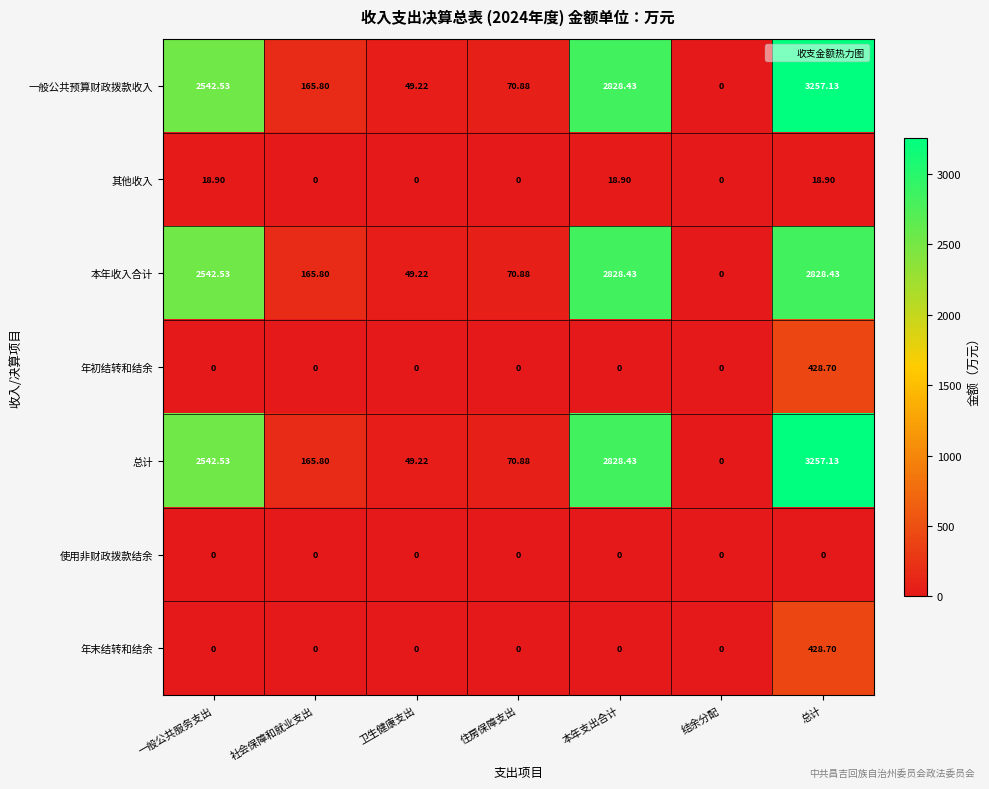

At which label does 本年收入合计 first exceed 165?

一般公共服务支出